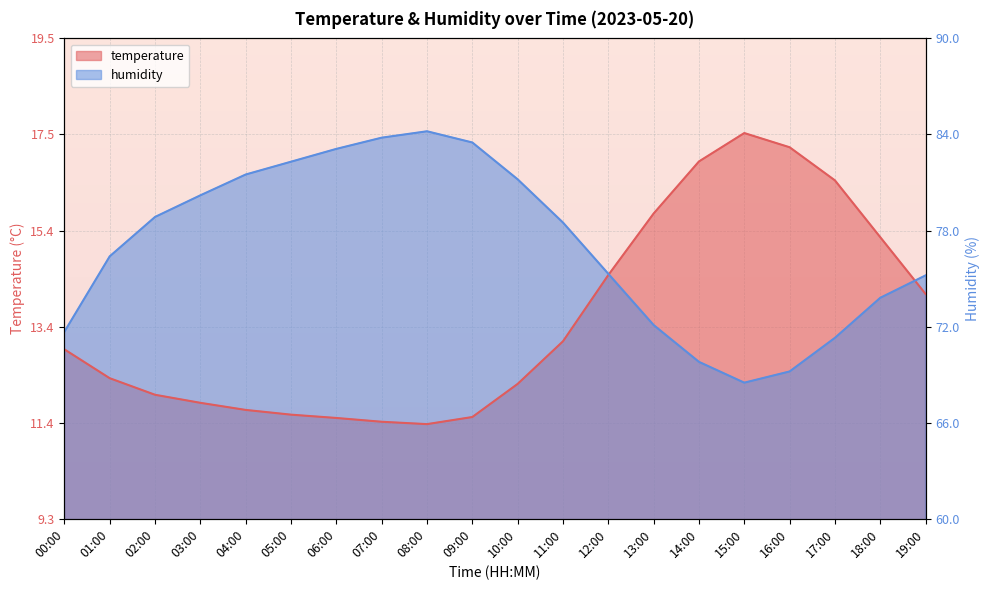

Which series ends up on top after the final intersection of humidity and temperature?

humidity